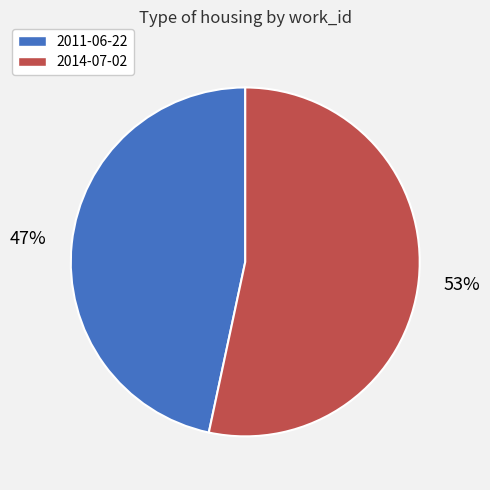

Rank the categories by value from highest to lowest.

2014-07-02, 2011-06-22